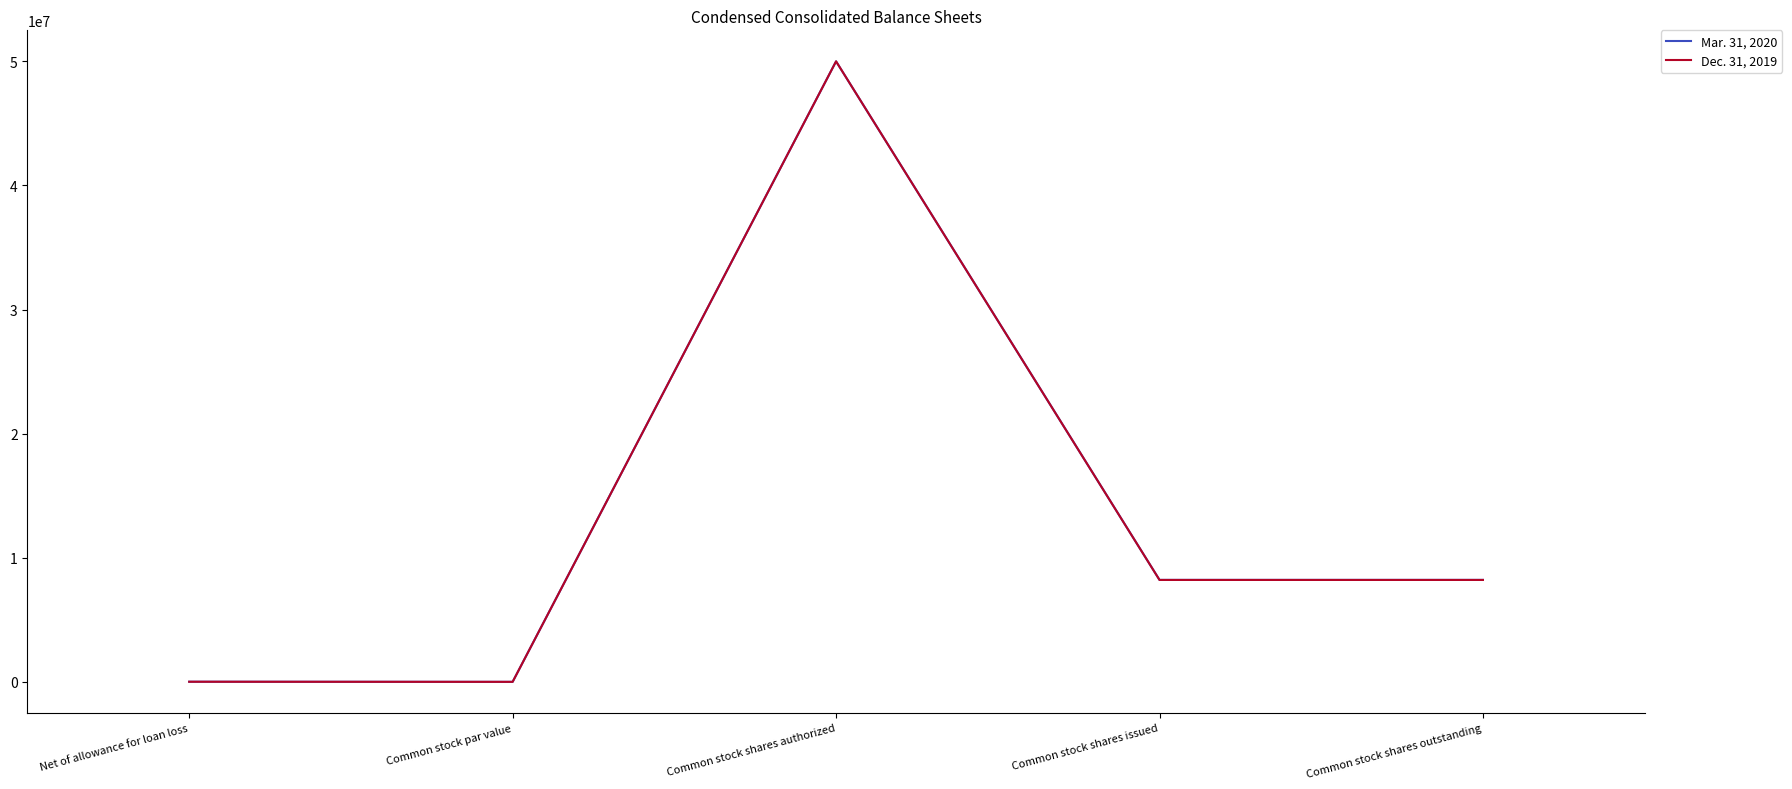

Between Common stock shares authorized and Common stock shares issued, which series saw the biggest shift?

Dec. 31, 2019